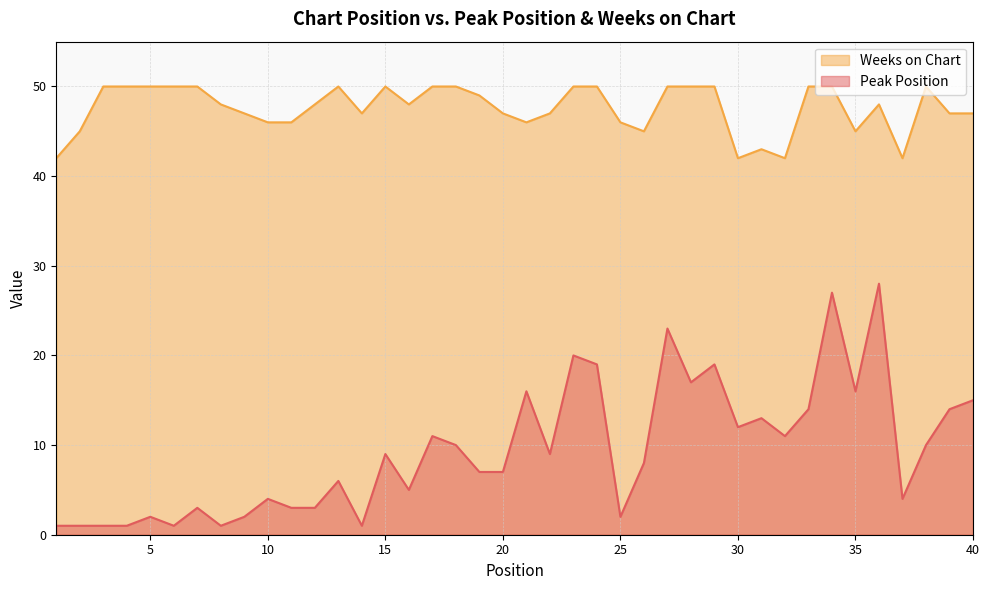

The value of Weeks on Chart at 28 is 74. True or false?

False